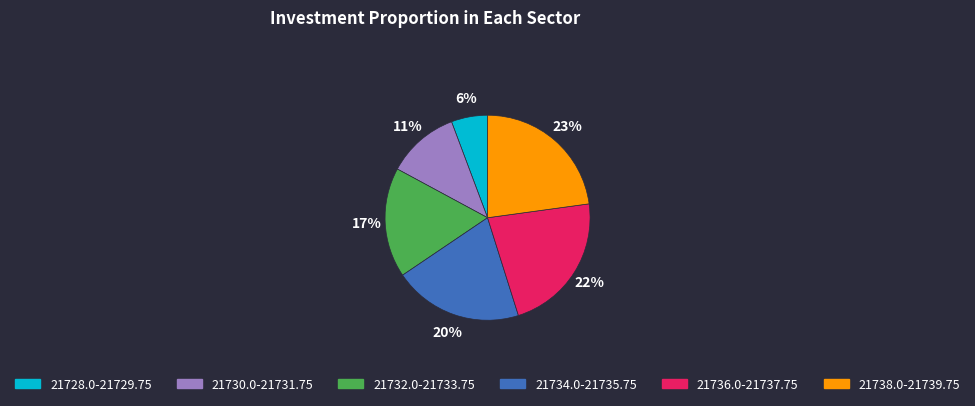

Which slice is the largest?

21738.0-21739.75